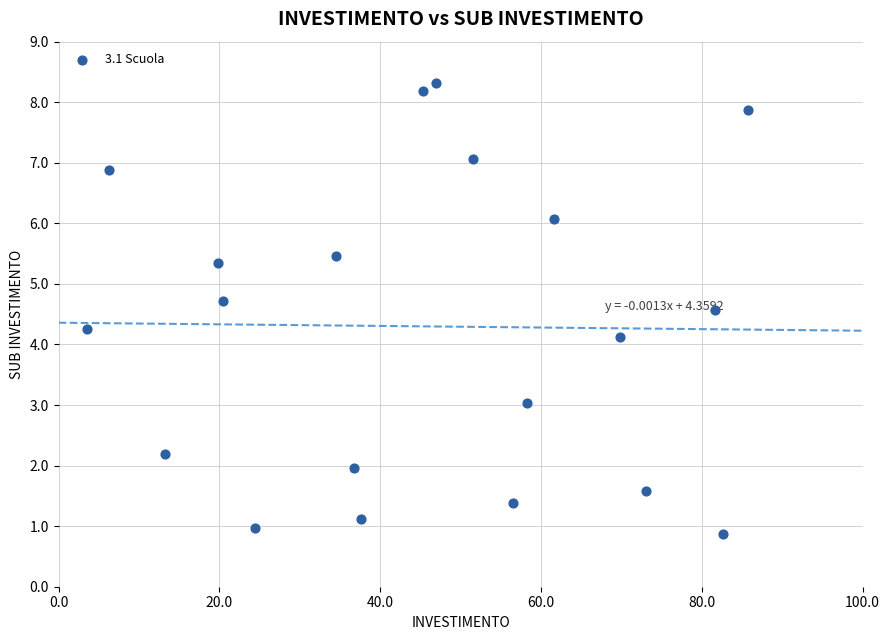

What Y value in the scatter plot is closest to 4?

4.1